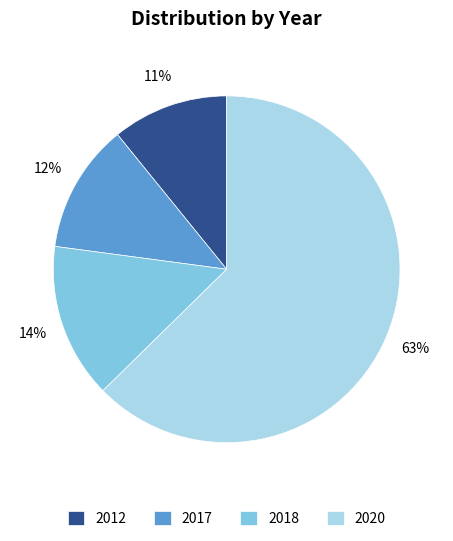

The 2018 slice represents 1% of the pie. True or false?

False